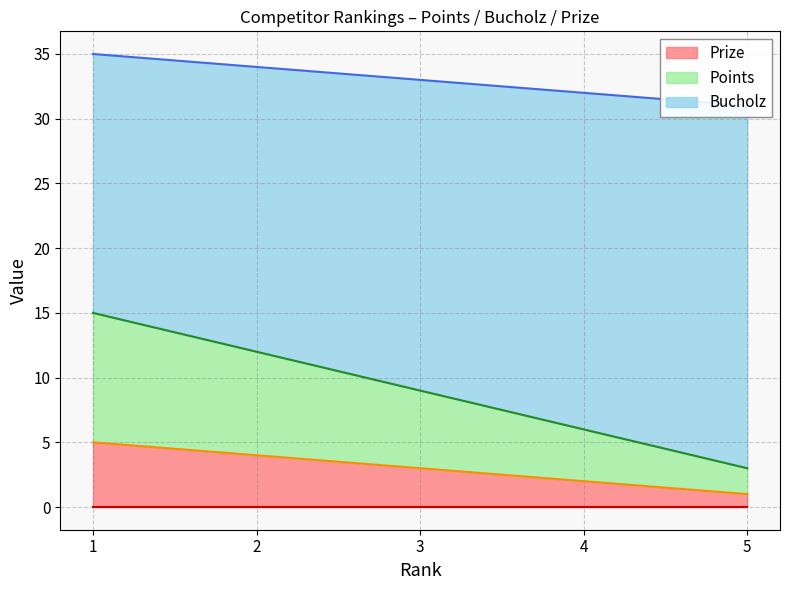

List the labels in order of Prize value, largest first.

1, 2, 3, 4, 5